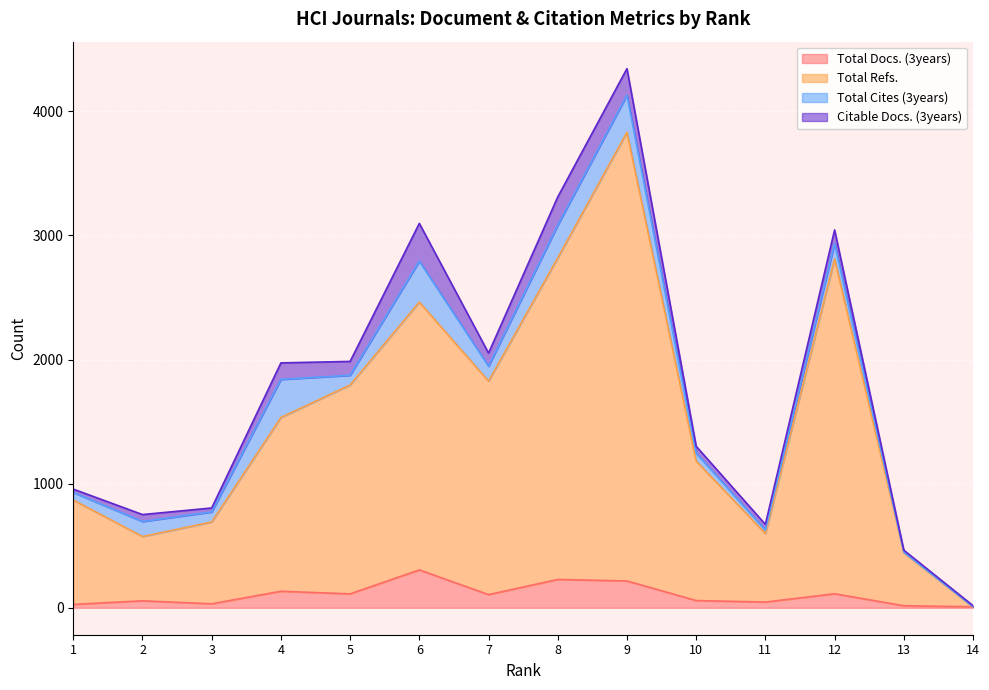

At which category is the sum across all series the highest?

9